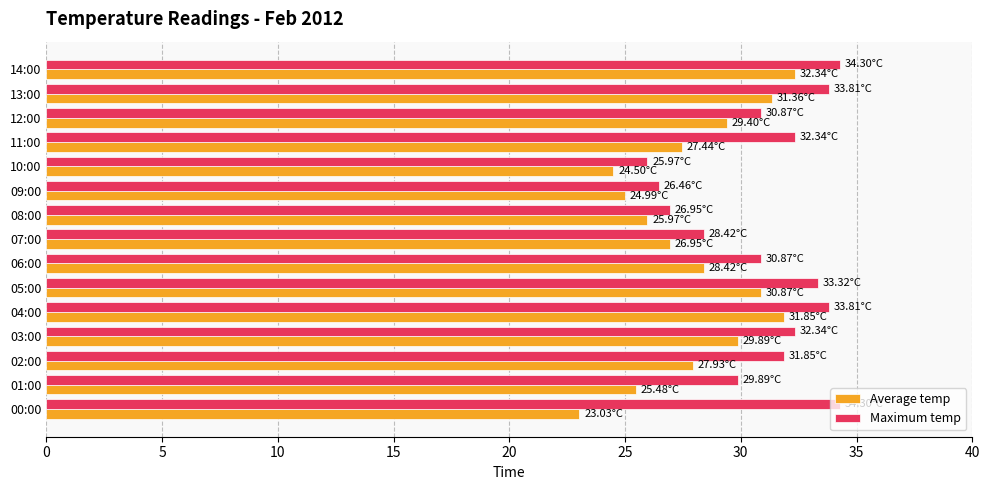

Rank the series by their maximum value, from lowest to highest.

Average temp, Maximum temp